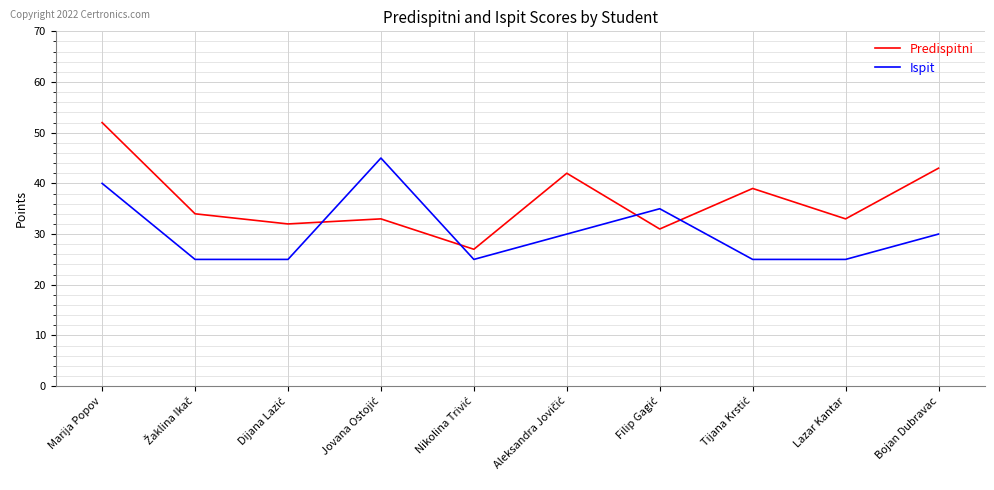

True or false: Ispit and Predispitni intersect in this chart.

True